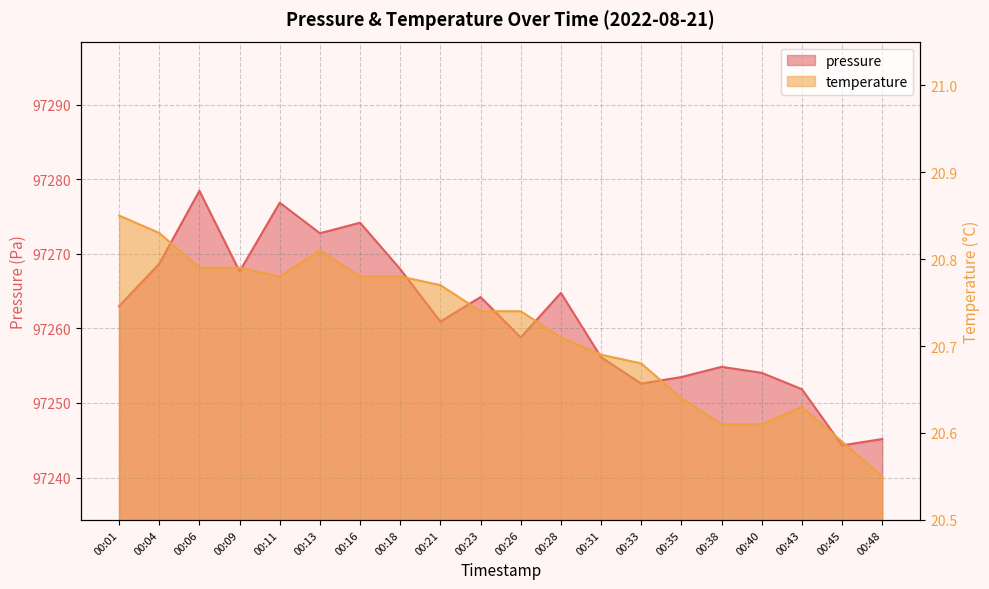

Which series has the widest spread of values?

pressure